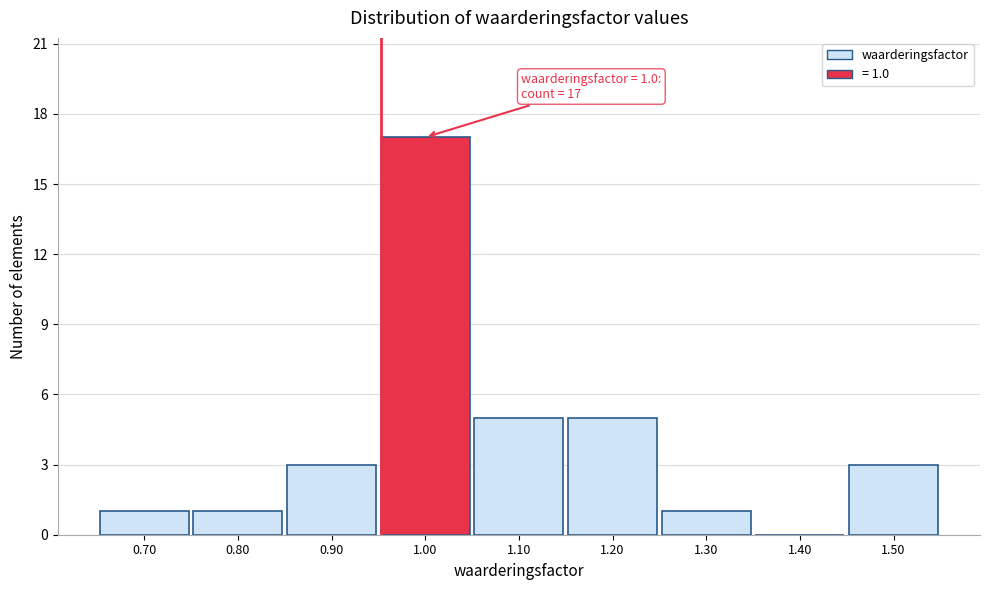

Reading left to right, what are all the values shown in this chart?

0.70=1	0.80=1	0.90=3	1.00=17	1.10=5	1.20=5	1.30=1	1.40=0	1.50=3